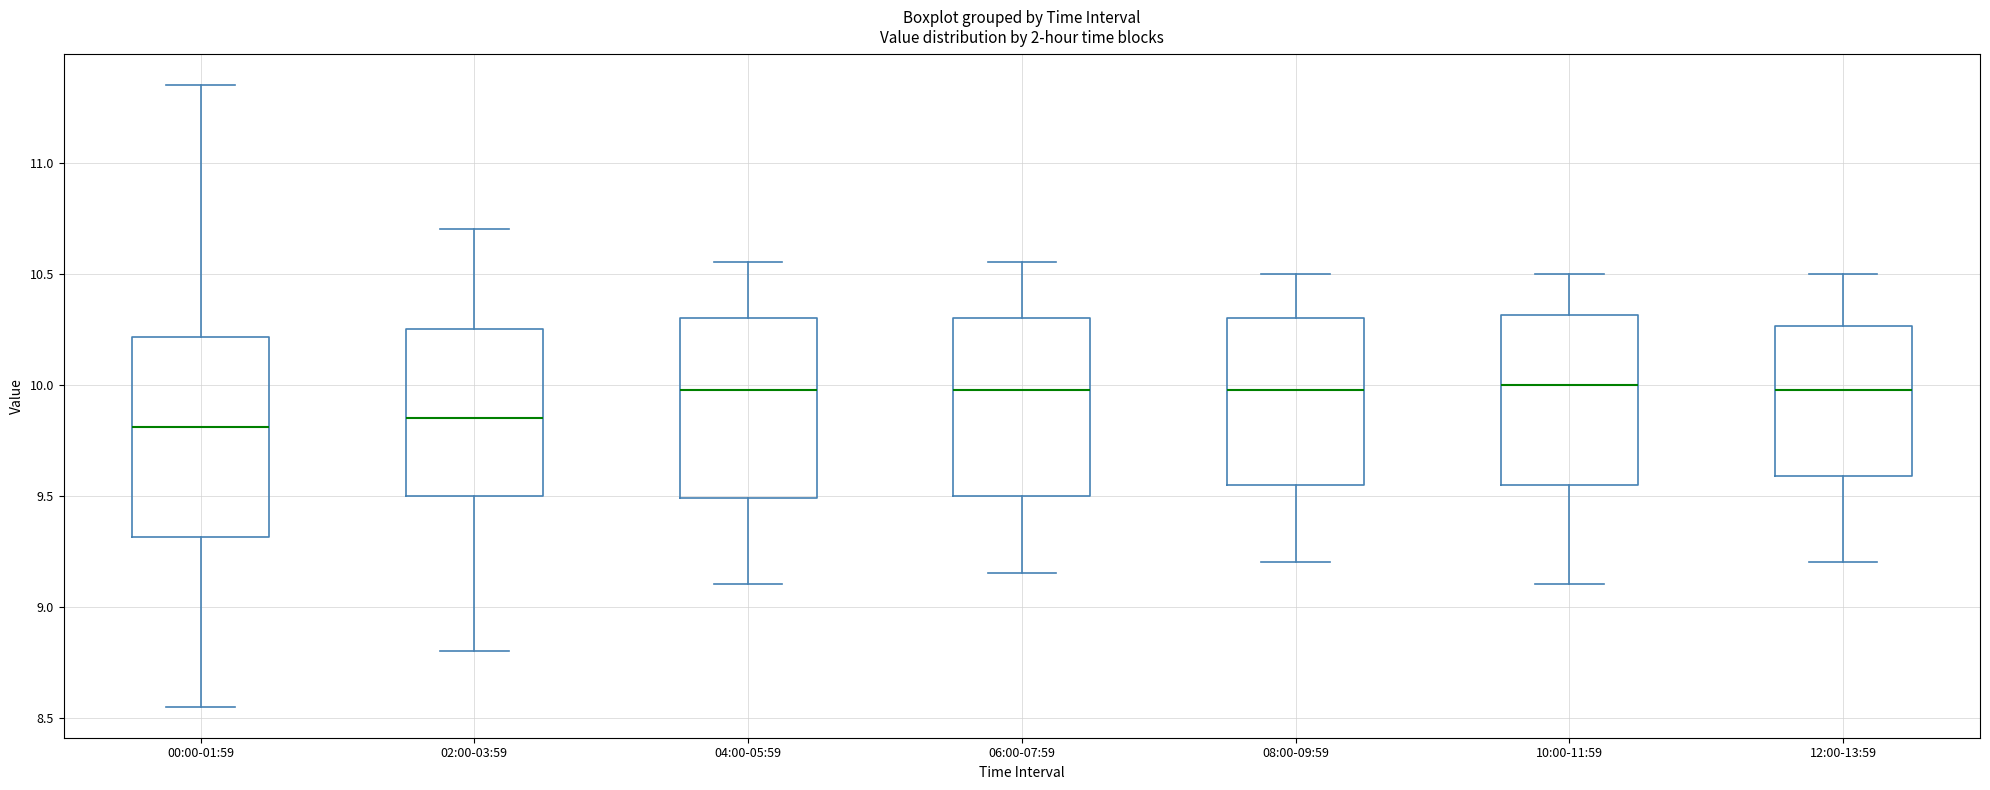

Where is the lower edge of the box for 00:00-01:59 on the y-axis? The values are not printed on the chart, so give them approximately, as read against the axis.

9.30